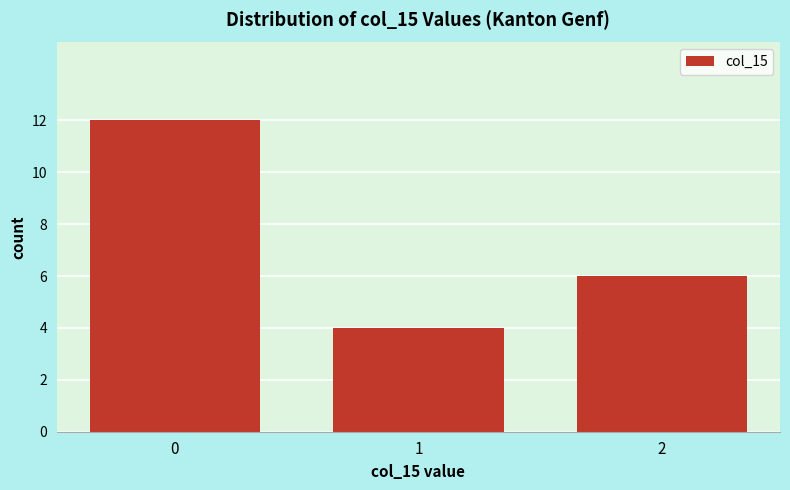

Reading left to right, what are all the values shown in this chart?

12	4	6